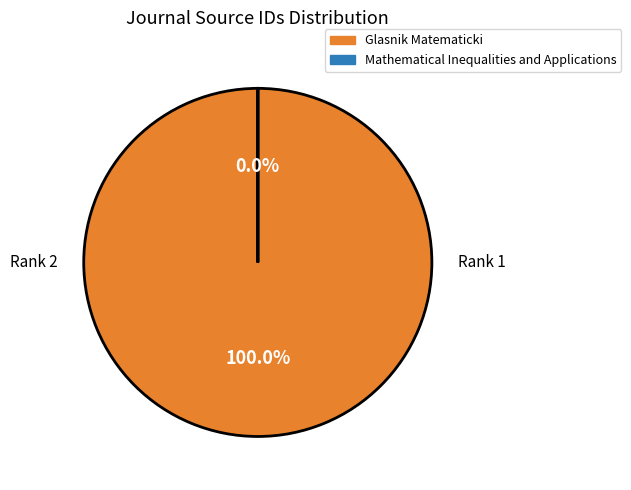

What is the majority slice?

Glasnik Matematicki